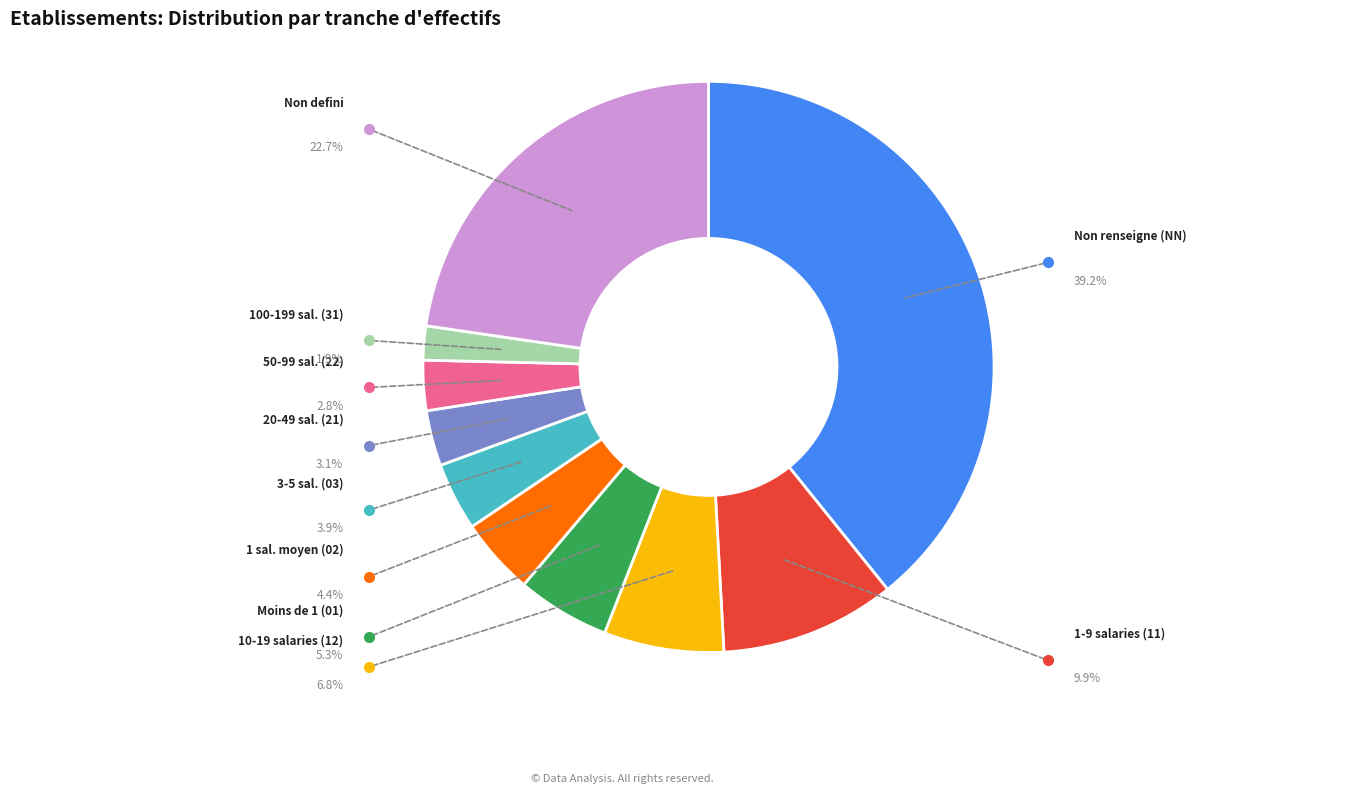

Is there a majority slice in this chart?

No